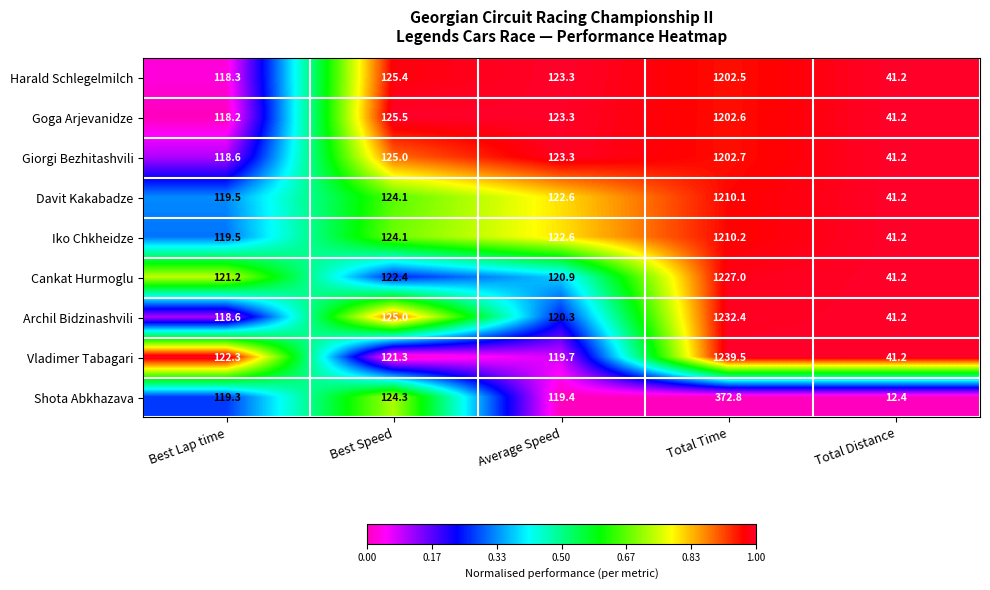

What is the total value across all series at Best Lap time?

1075.5